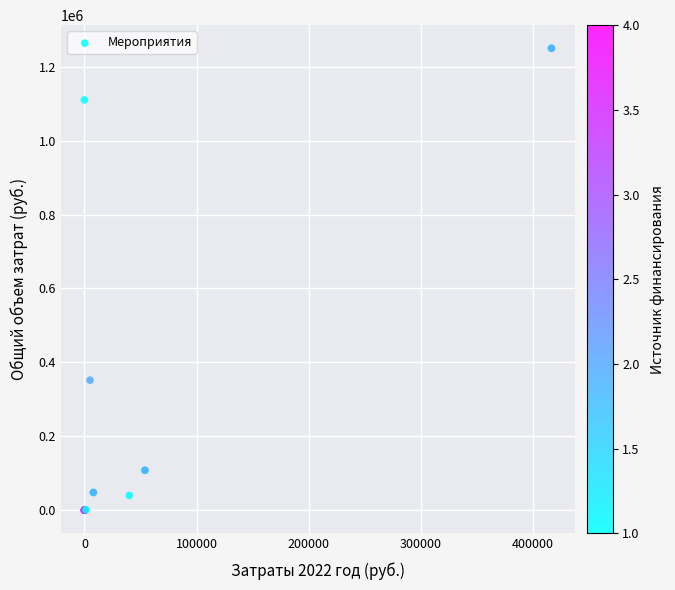

What Y value in the scatter plot is closest to 624862?

351757.0